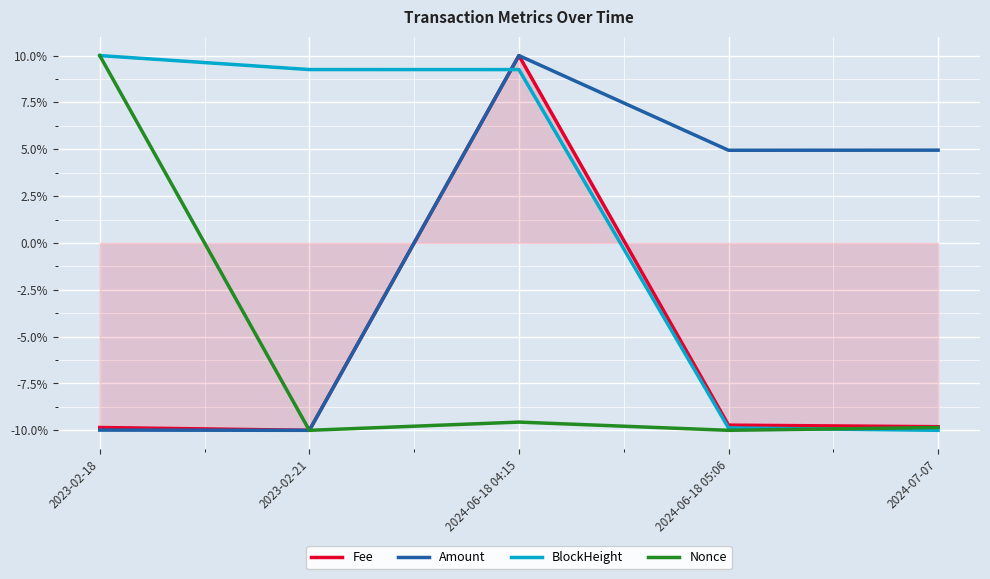

True or false: Amount and BlockHeight cross at least once.

True